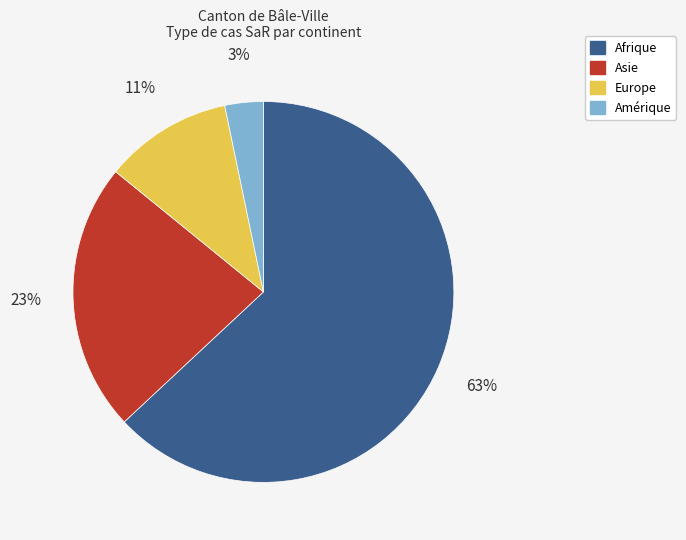

Which category has the smallest portion of the pie?

Amérique